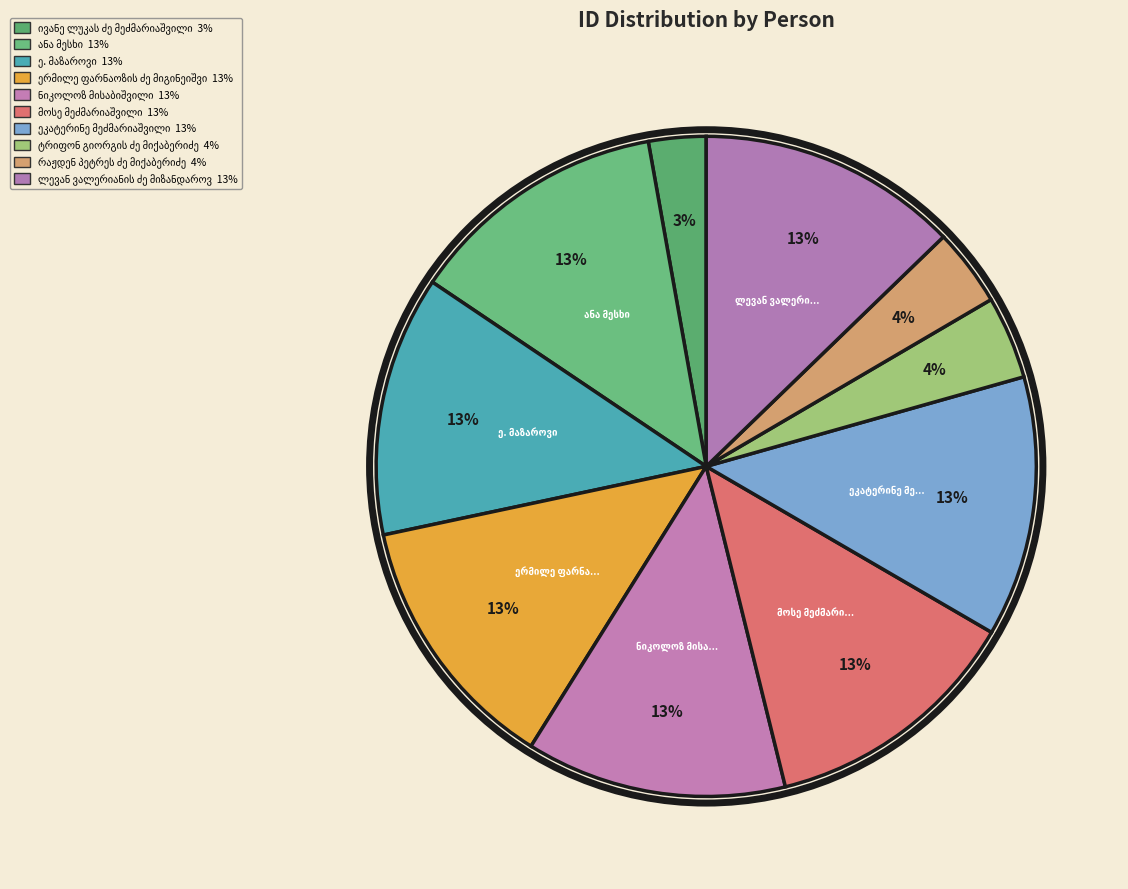

What percentage is the ერმილე ფარნაოზის ძე მიგინეიშვილი slice, to the nearest percent?

13%